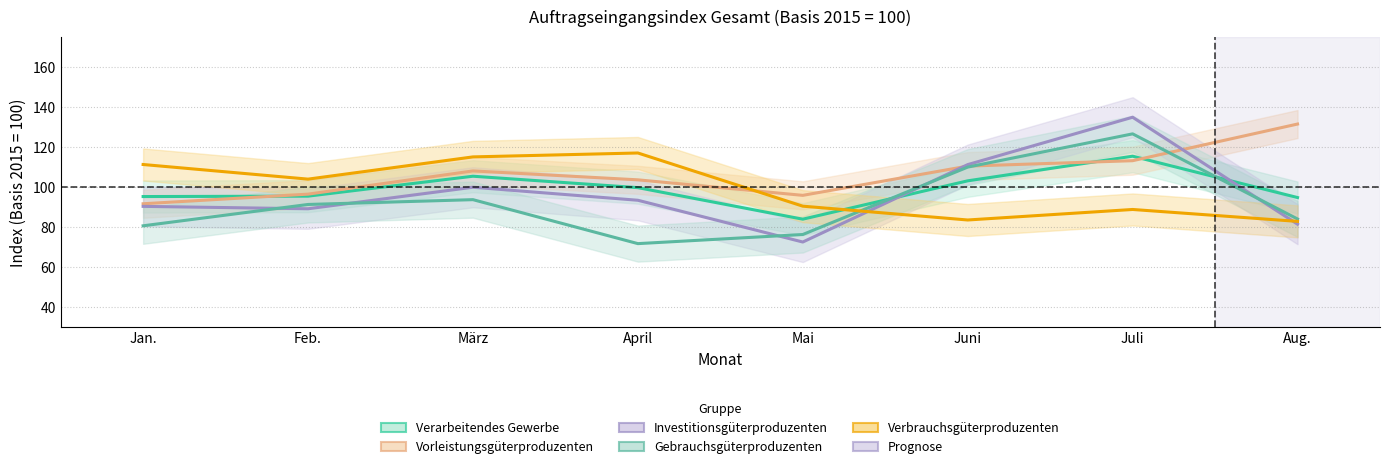

List the labels in order of Gebrauchsgüterproduzenten value, largest first.

Juli, Juni, März, Feb., Aug., Jan., Mai, April